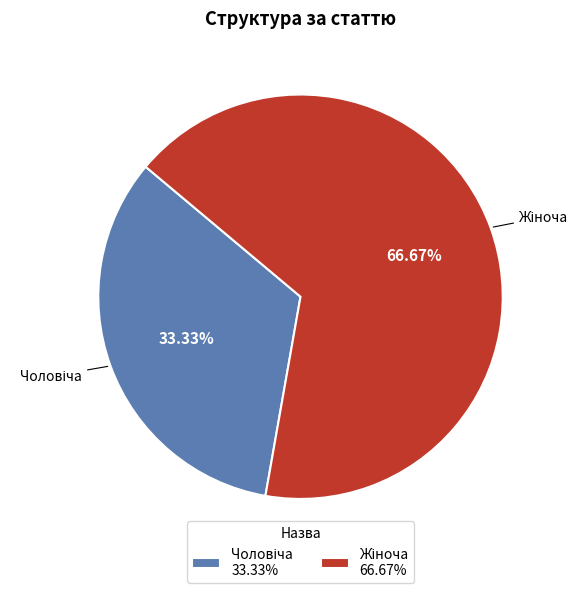

What portion of the pie excludes Жіноча?

33.3%